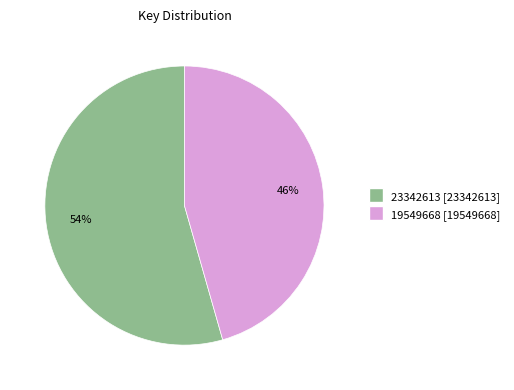

Is the sum of 19549668 and 23342613 greater than half?

Yes